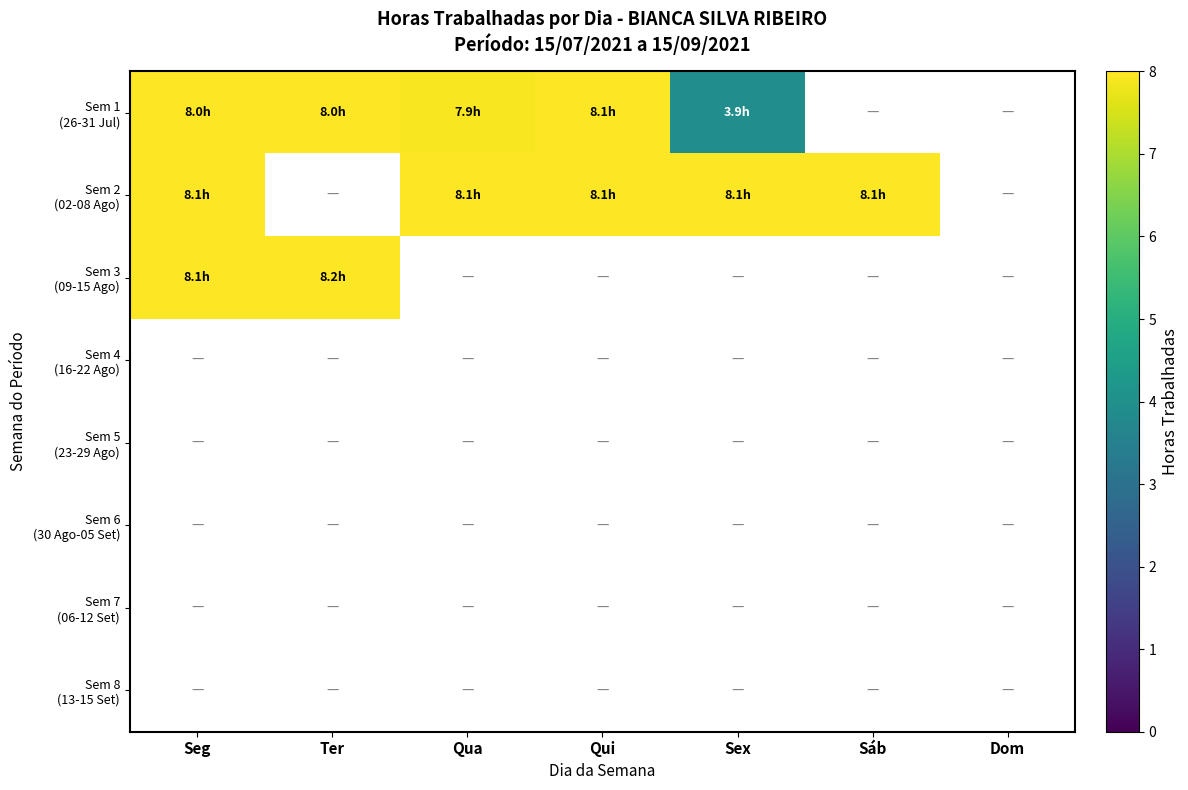

At how many categories does at least one series exceed 8?

6